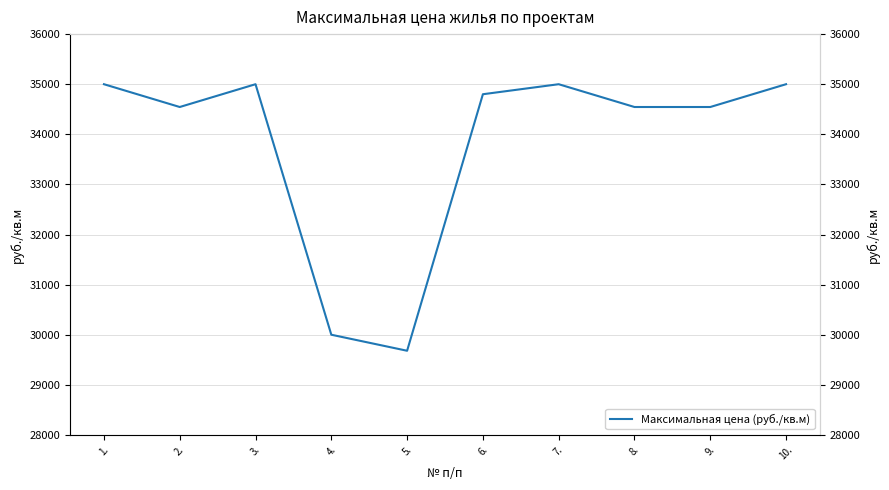

What is the value of the 6th point from the left?

34800